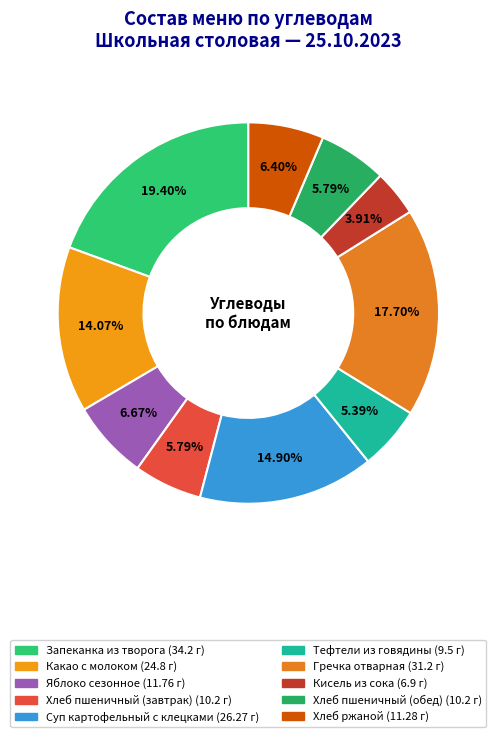

How much of the chart is everything except Кисель из сока?

96.1%